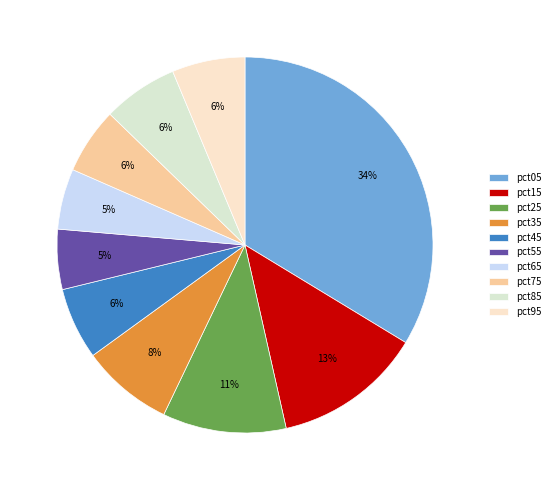

To the nearest percent, what is the difference between the largest and smallest slice percentages?

29%